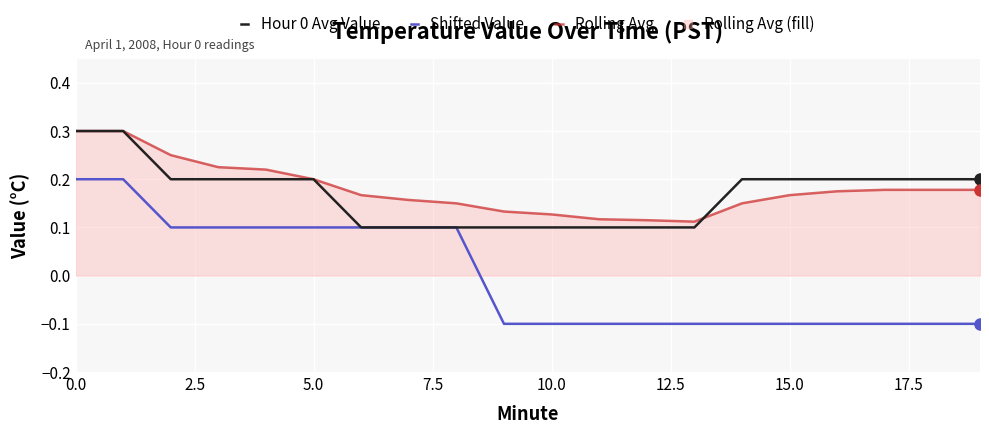

Which series has the largest total across all categories?

Rolling Avg